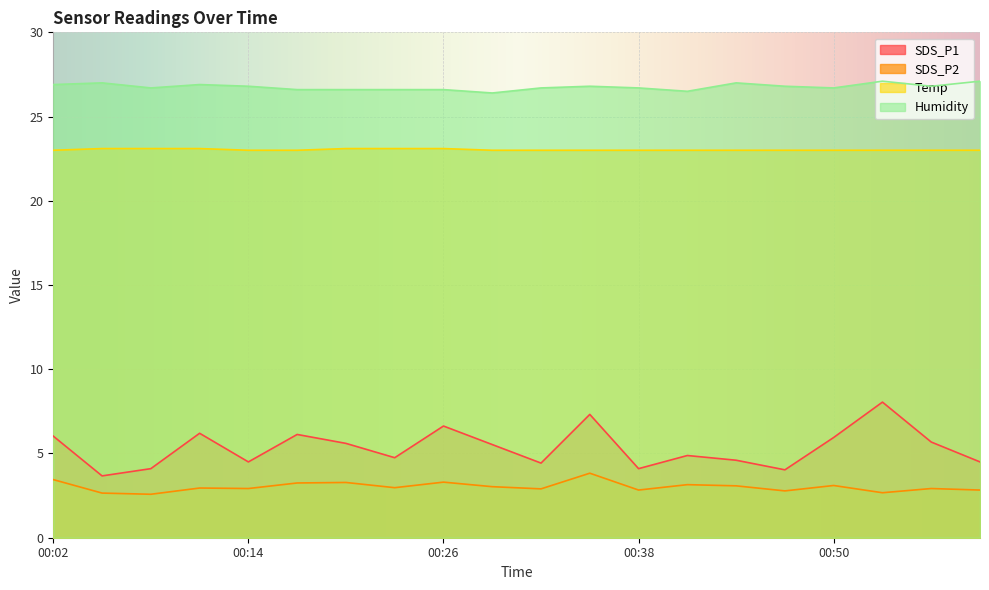

What is the average value of the Temp series?

23.0